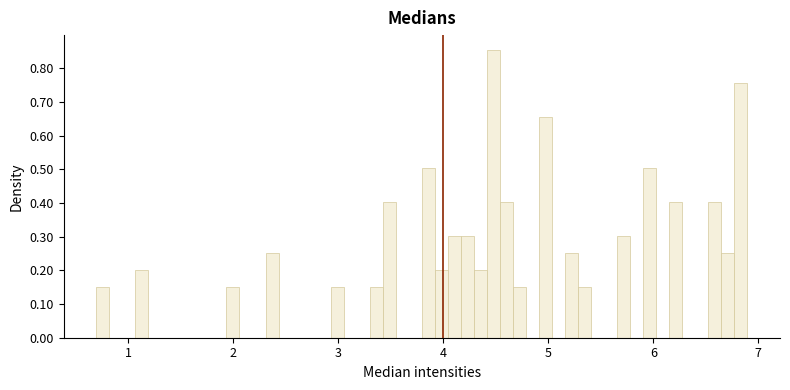

Around what value on the x-axis is the tallest bar? Give the approximate position of its centre, as read against the axis.

4.5